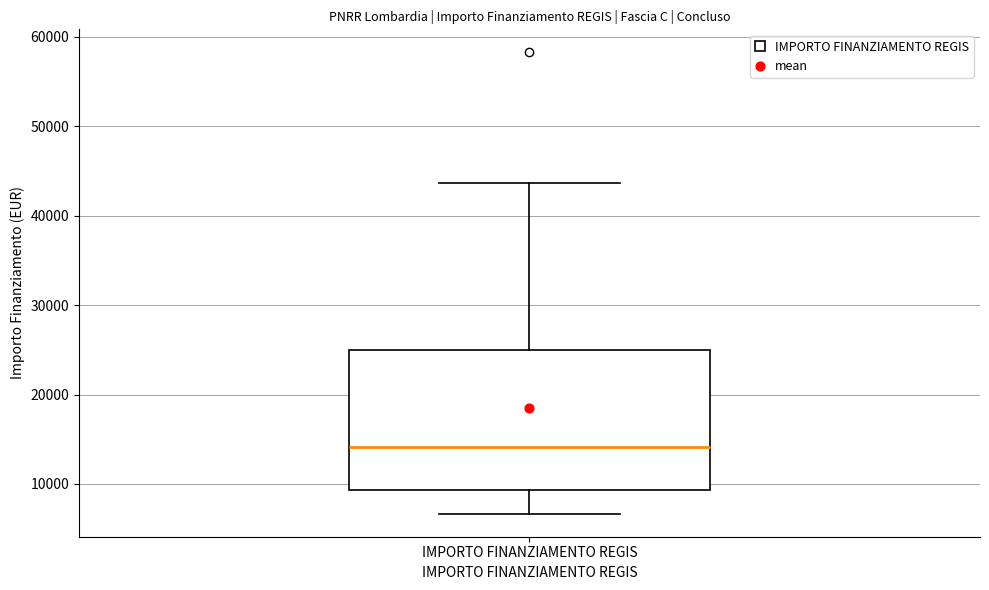

Read this box plot against the y-axis: the position of the median line, the range covered by the box, and the ends of both whiskers. The values are not printed on the chart, so give them approximately, as read against the axis.

median 14000, box 9000 to 25000, whiskers 7000 to 44000